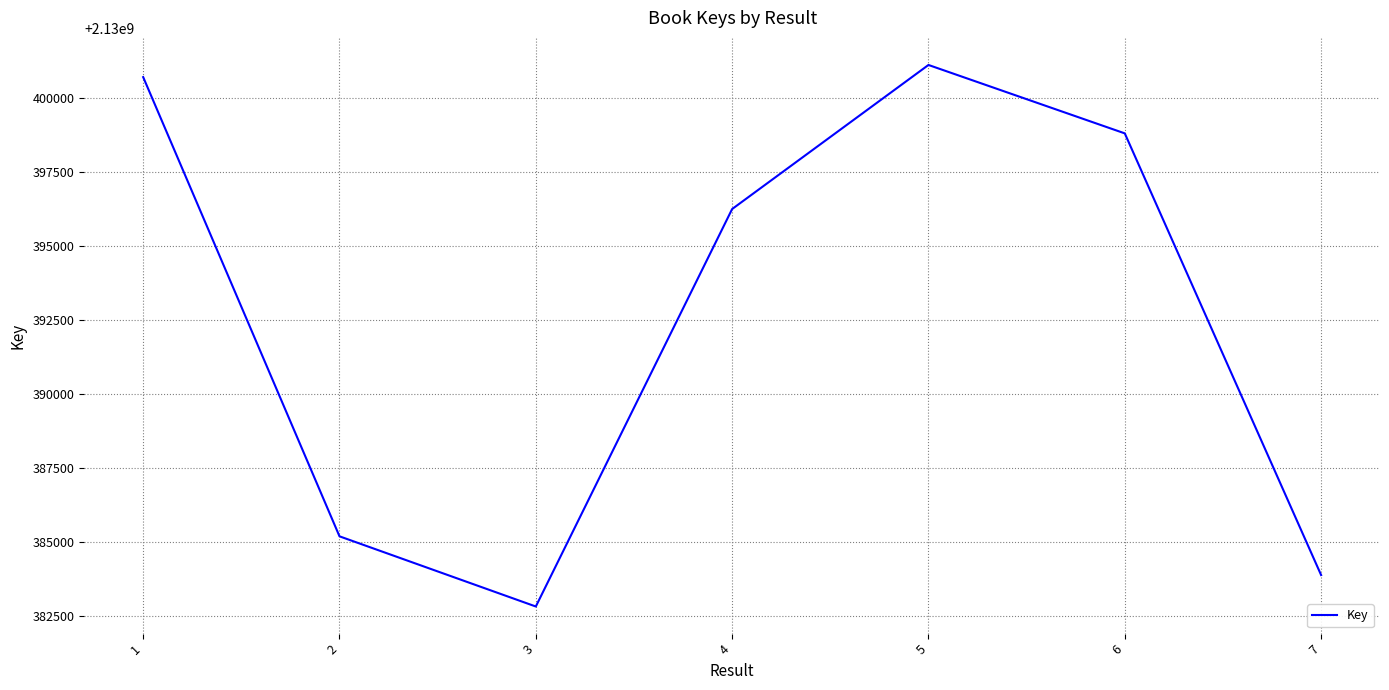

True or false: the data shows 2130385185 at 2.

True